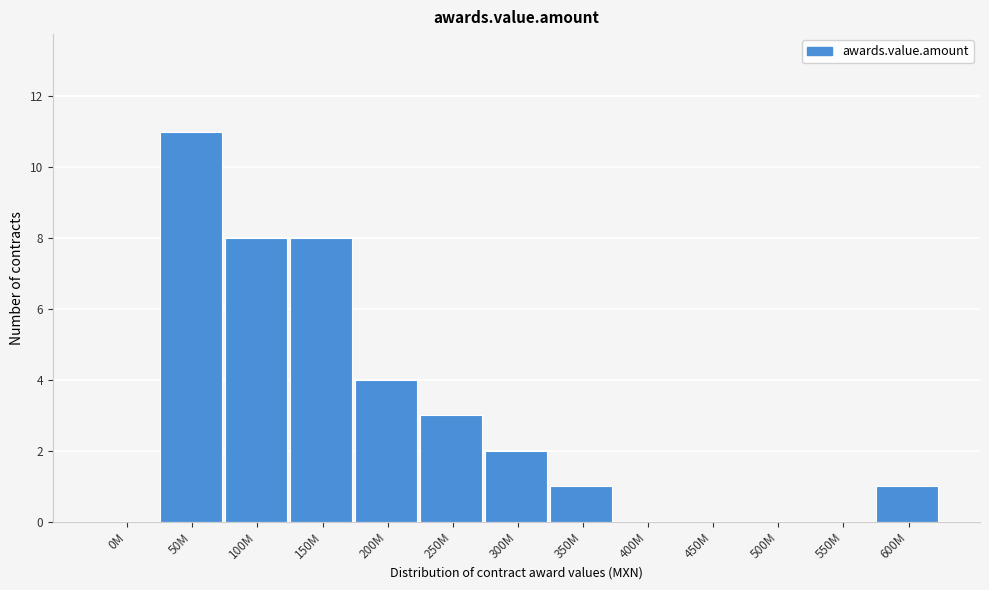

Reading right to left, transcribe all the data shown in this chart.

600M=1	550M=0	500M=0	450M=0	400M=0	350M=1	300M=2	250M=3	200M=4	150M=8	100M=8	50M=11	0M=0